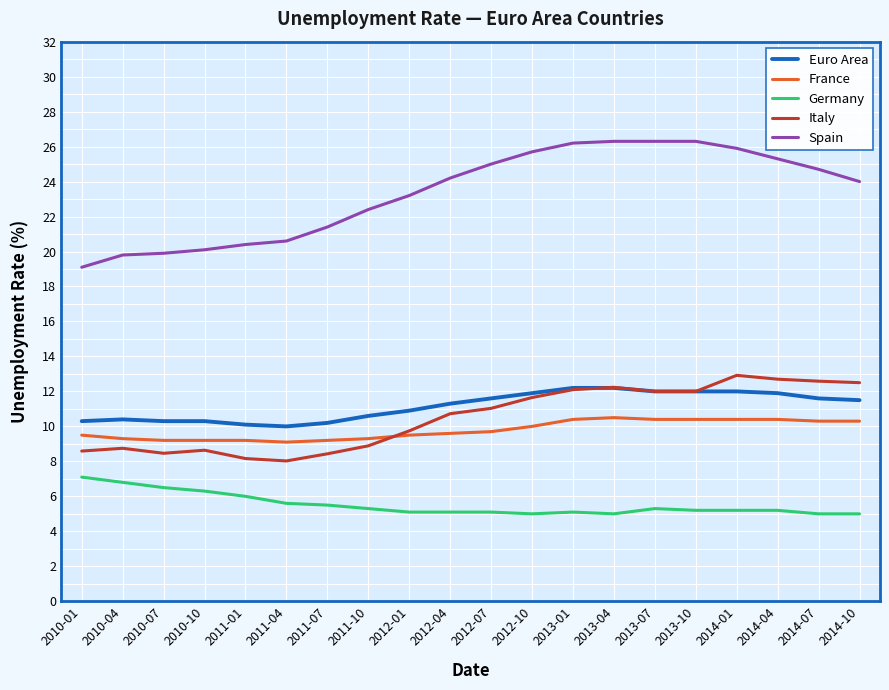

What are all the series names shown in the legend?

Euro Area, France, Germany, Italy, Spain